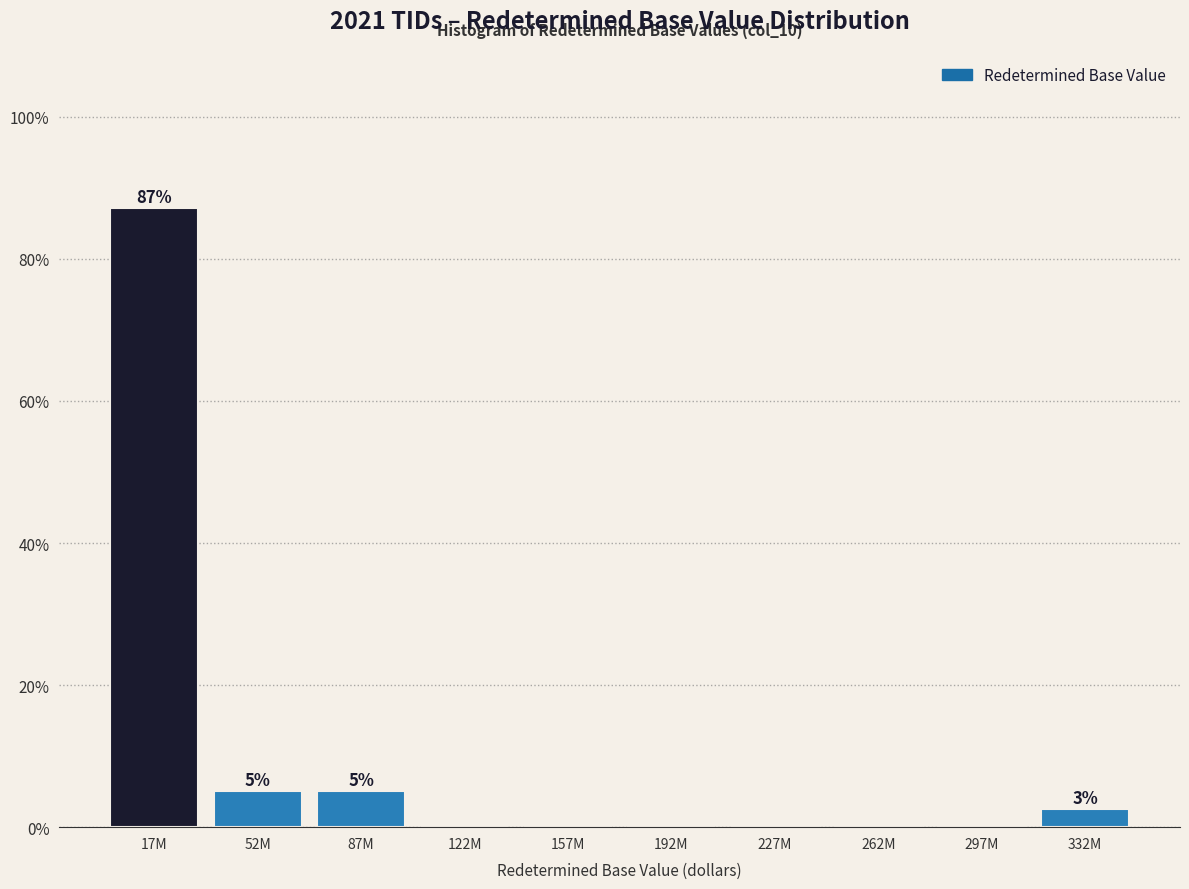

Reading left to right, list all the values displayed in this chart.

17M=87.2	52M=5.1	87M=5.1	122M=0.0	157M=0.0	192M=0.0	227M=0.0	262M=0.0	297M=0.0	332M=2.6